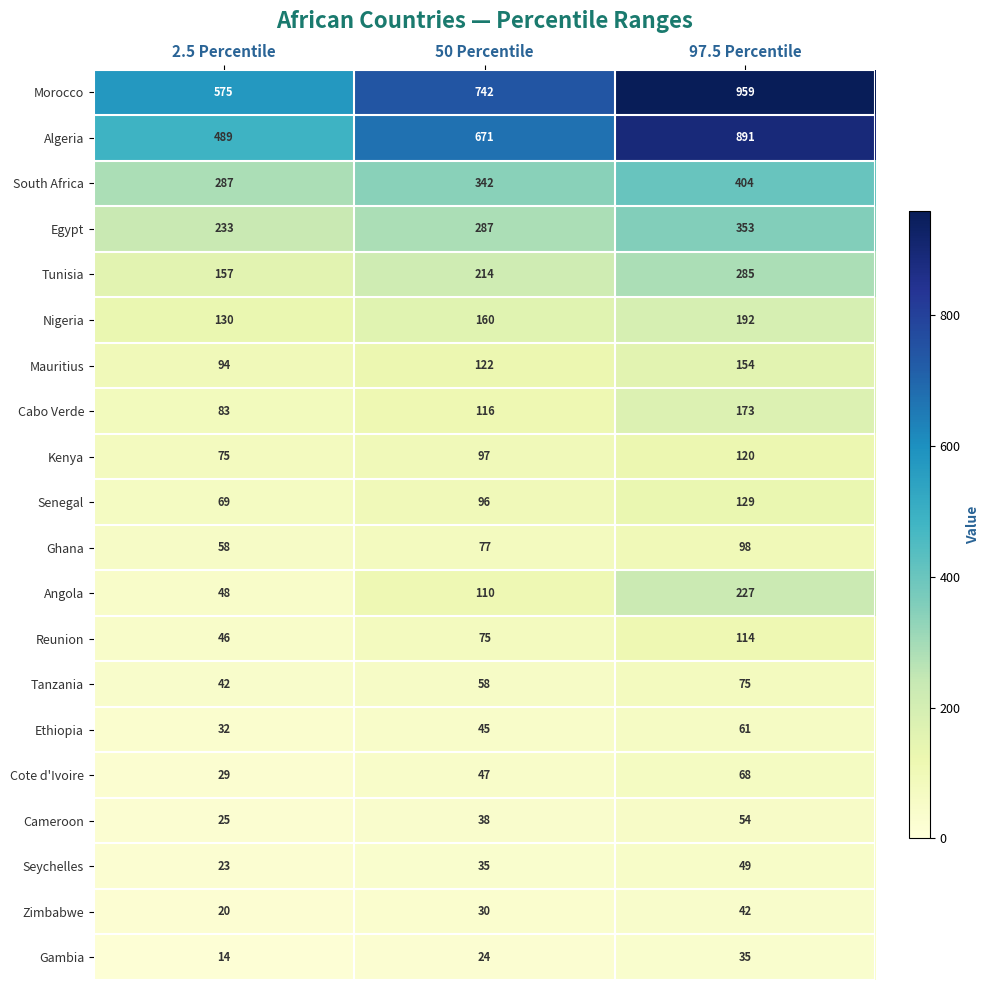

The value of South Africa at 97.5 Percentile is 613. True or false?

False